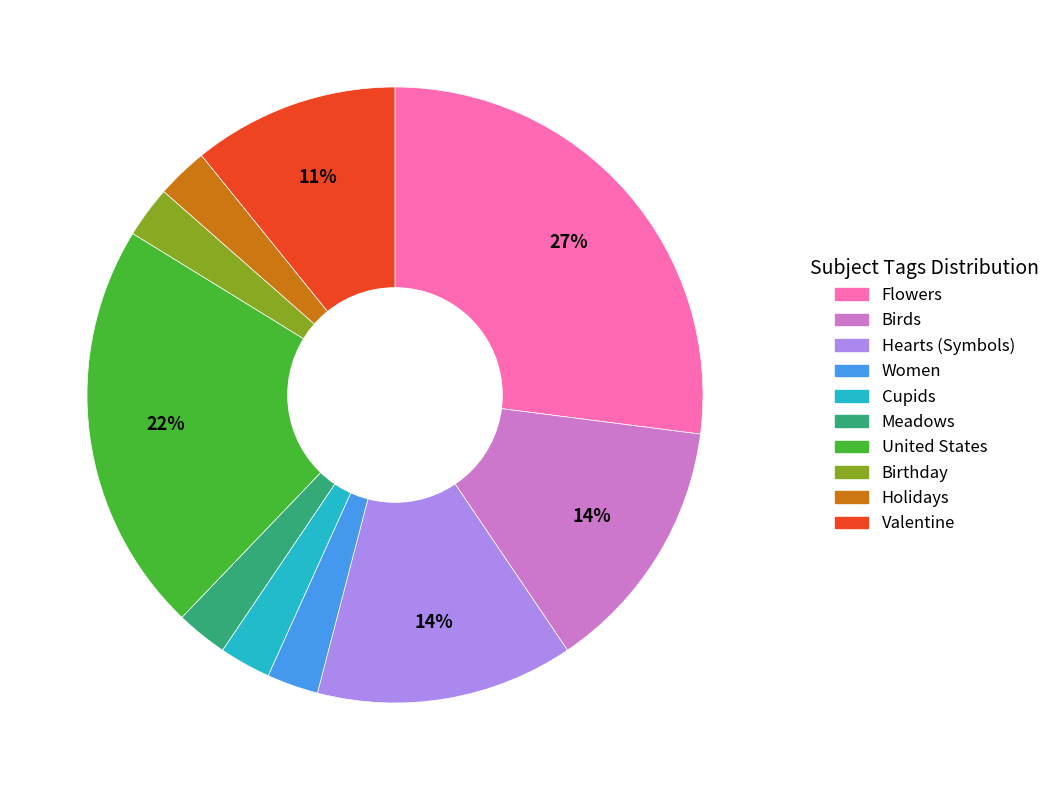

How many slices are in this pie chart?

10